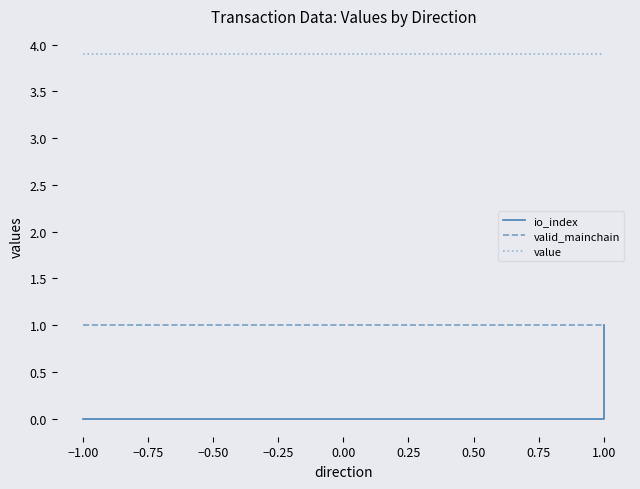

True or false: io_index and valid_mainchain intersect in this chart.

False